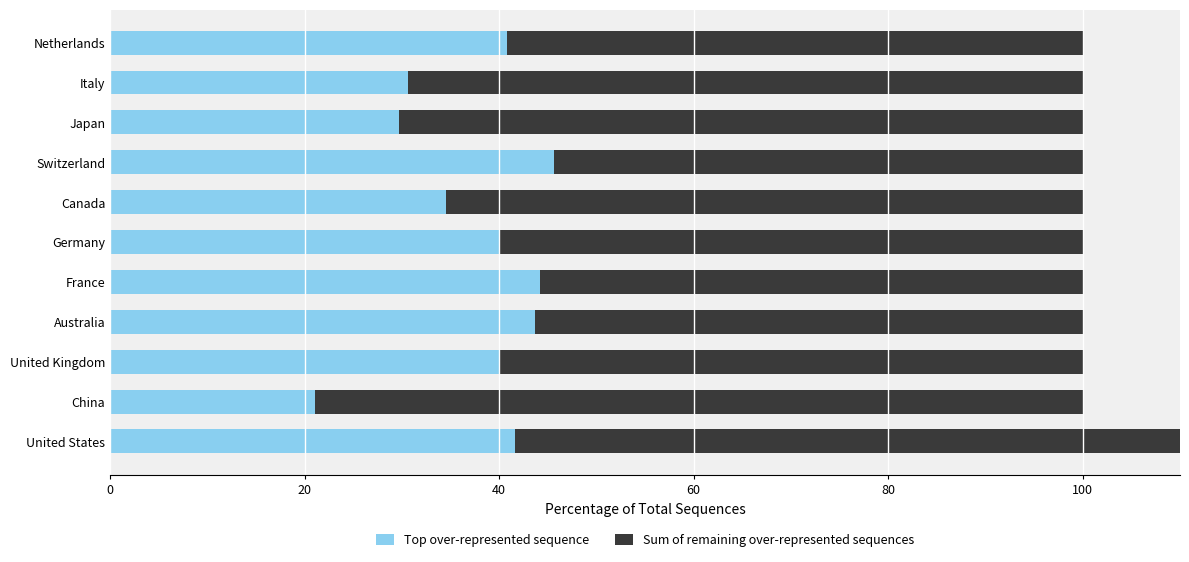

At how many categories does at least one series exceed 67?

4